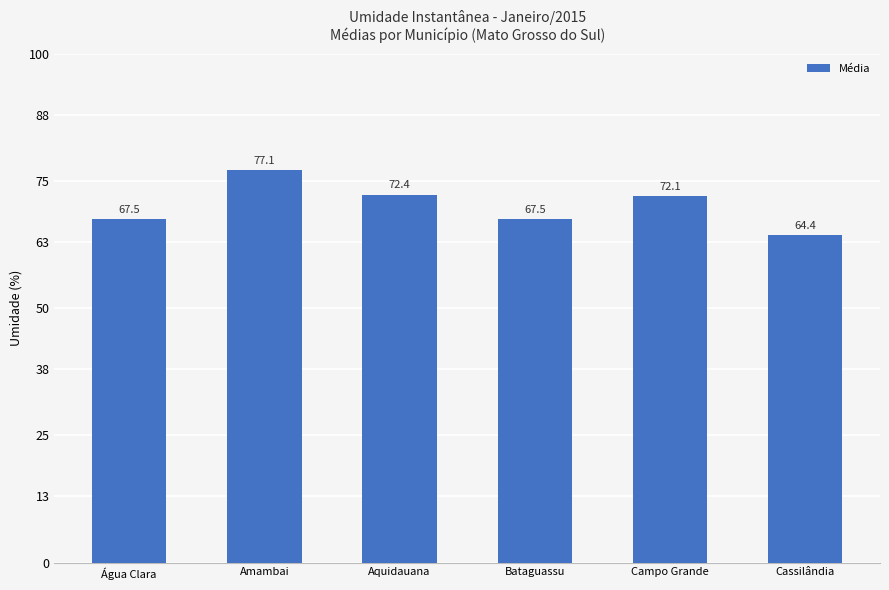

What is the greatest value displayed?

77.1